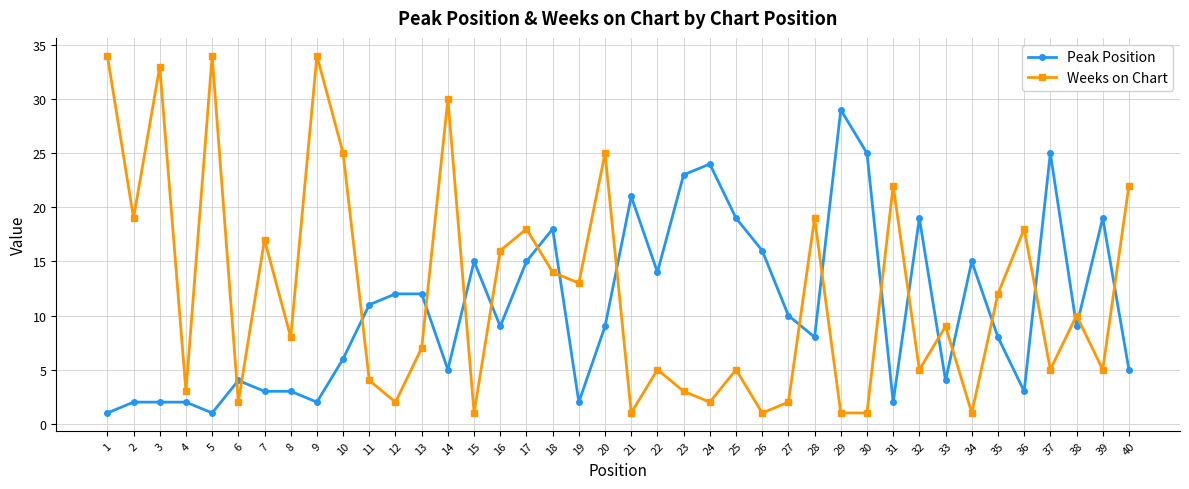

Is this an area chart (filled region under the line)?

No